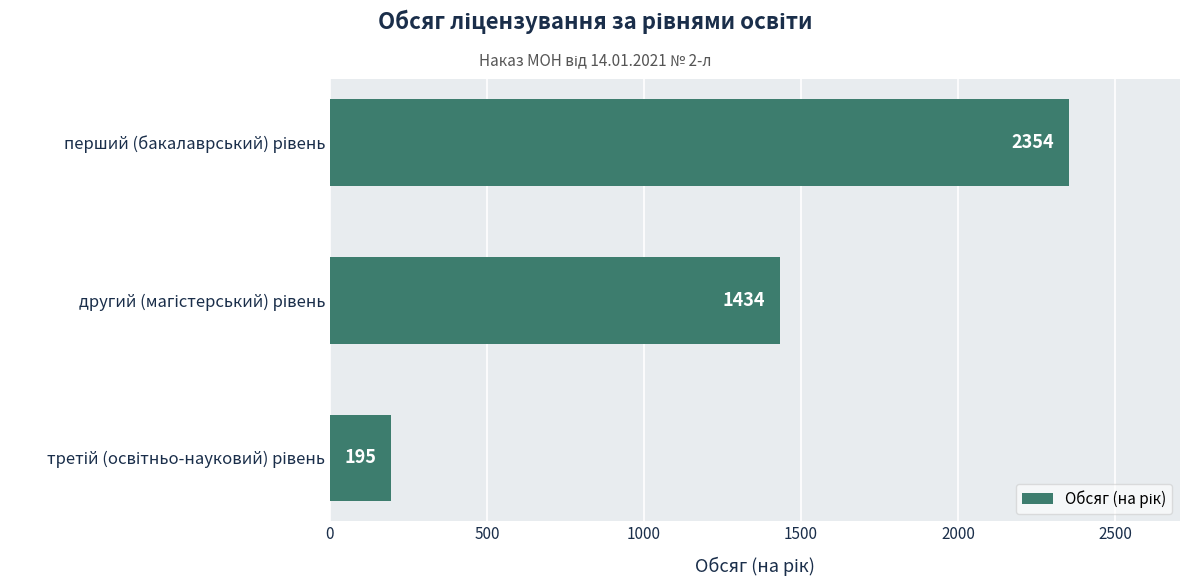

How many distinct data groups are displayed?

1